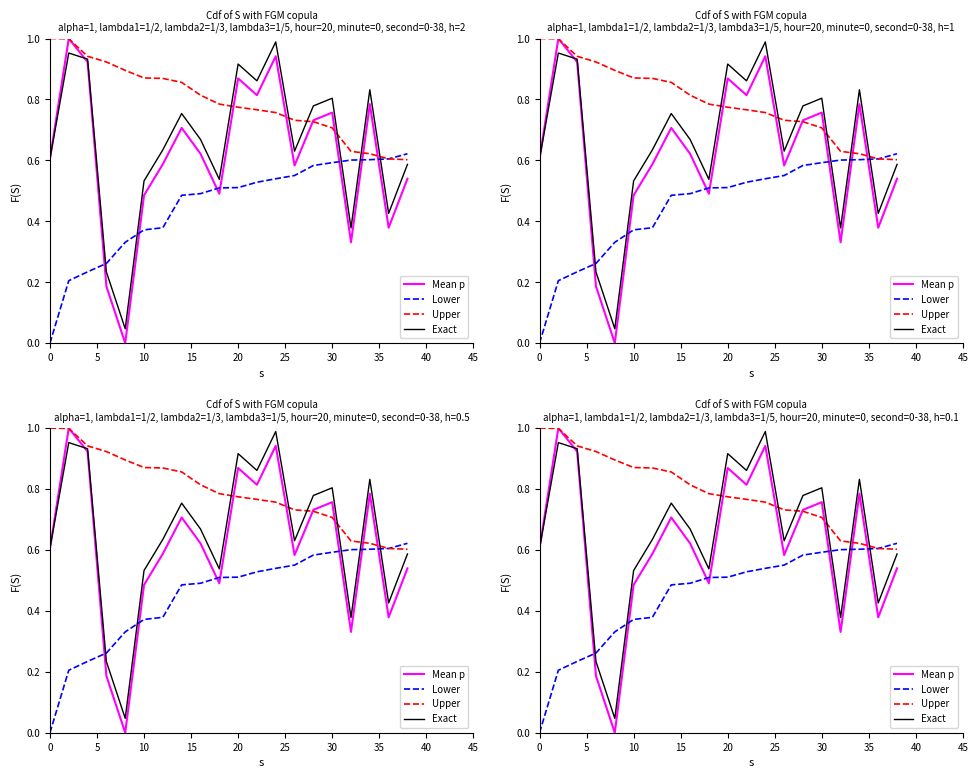

At how many categories does at least one series exceed 0?

20